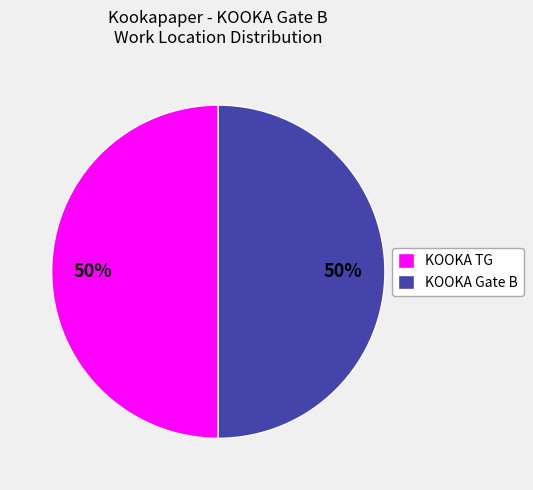

To the nearest percent, what is the average slice percentage?

50%